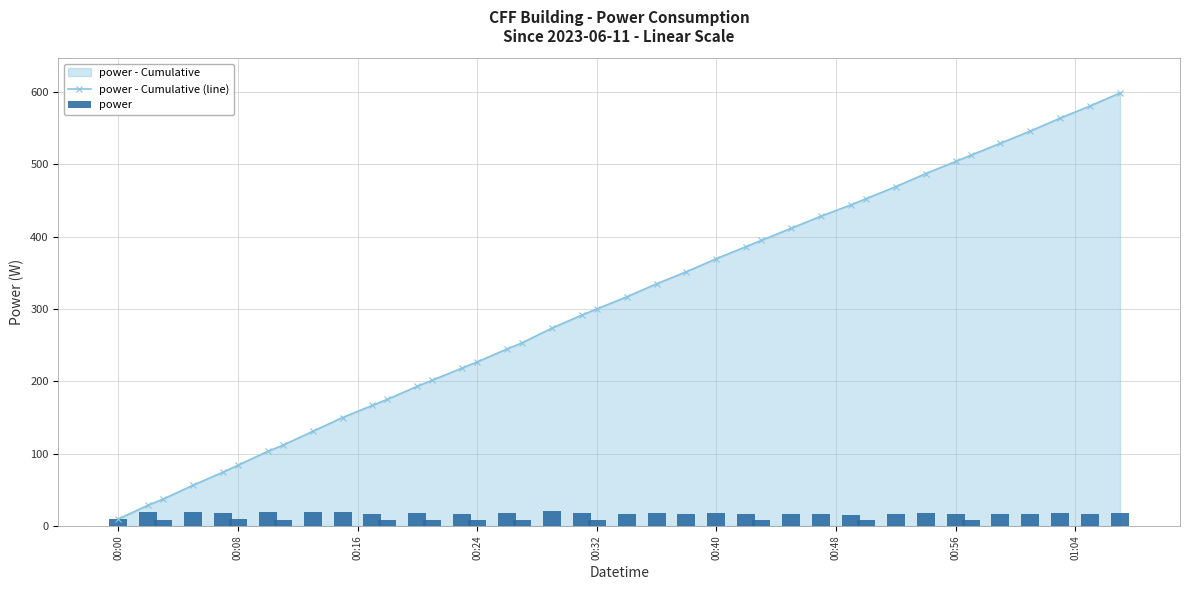

At how many categories does at least one series exceed 499?

7